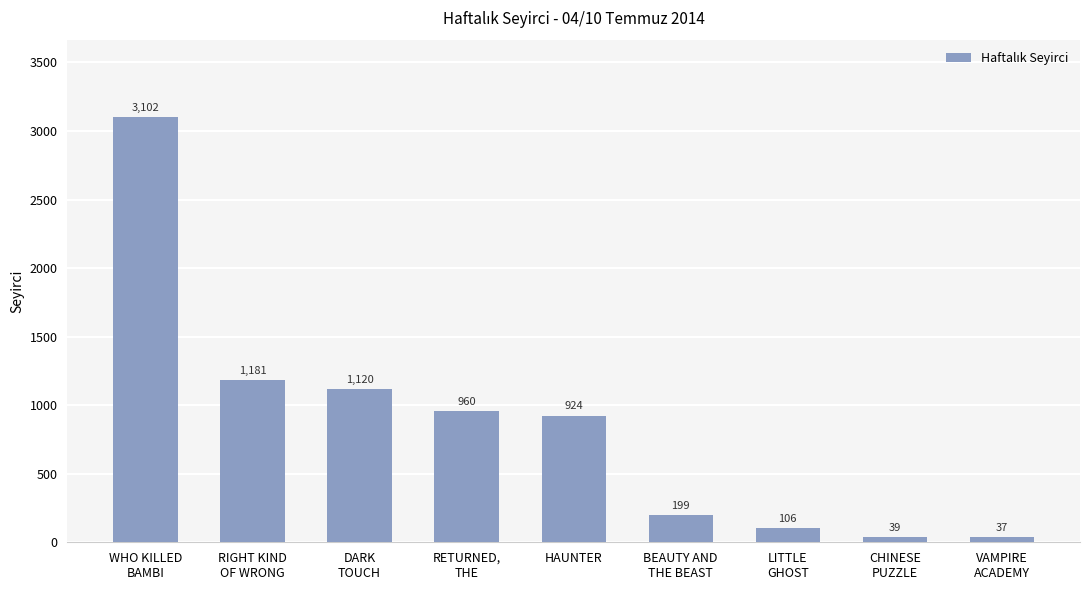

Read the value at RIGHT KIND
OF WRONG.

1181